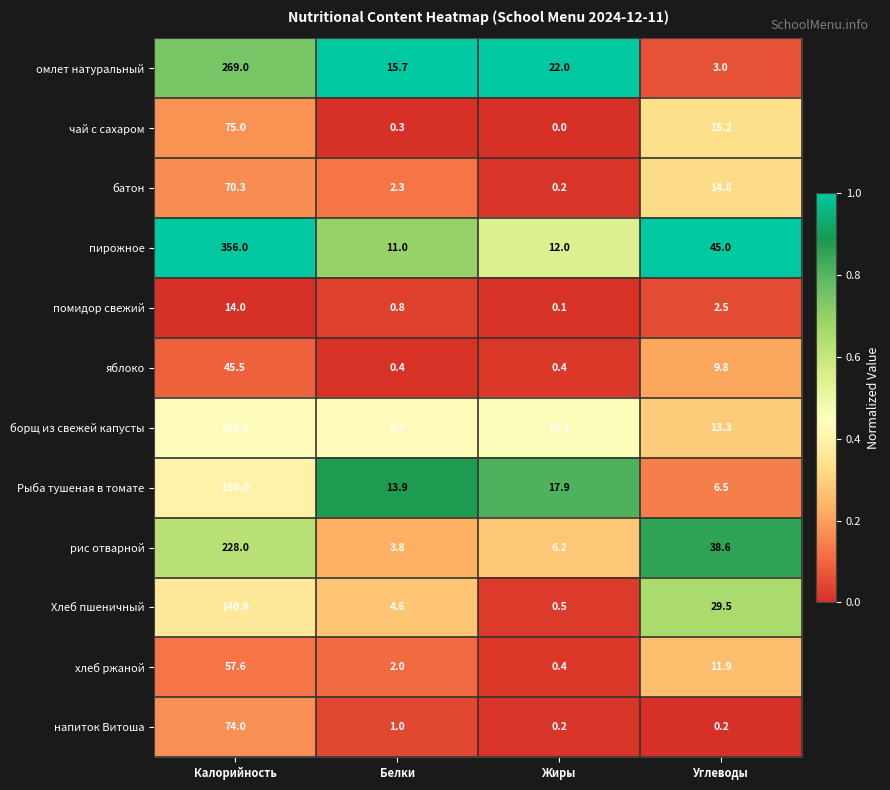

Is the value of чай с сахаром at Углеводы greater than the value of Хлеб пшеничный at Жиры?

Yes